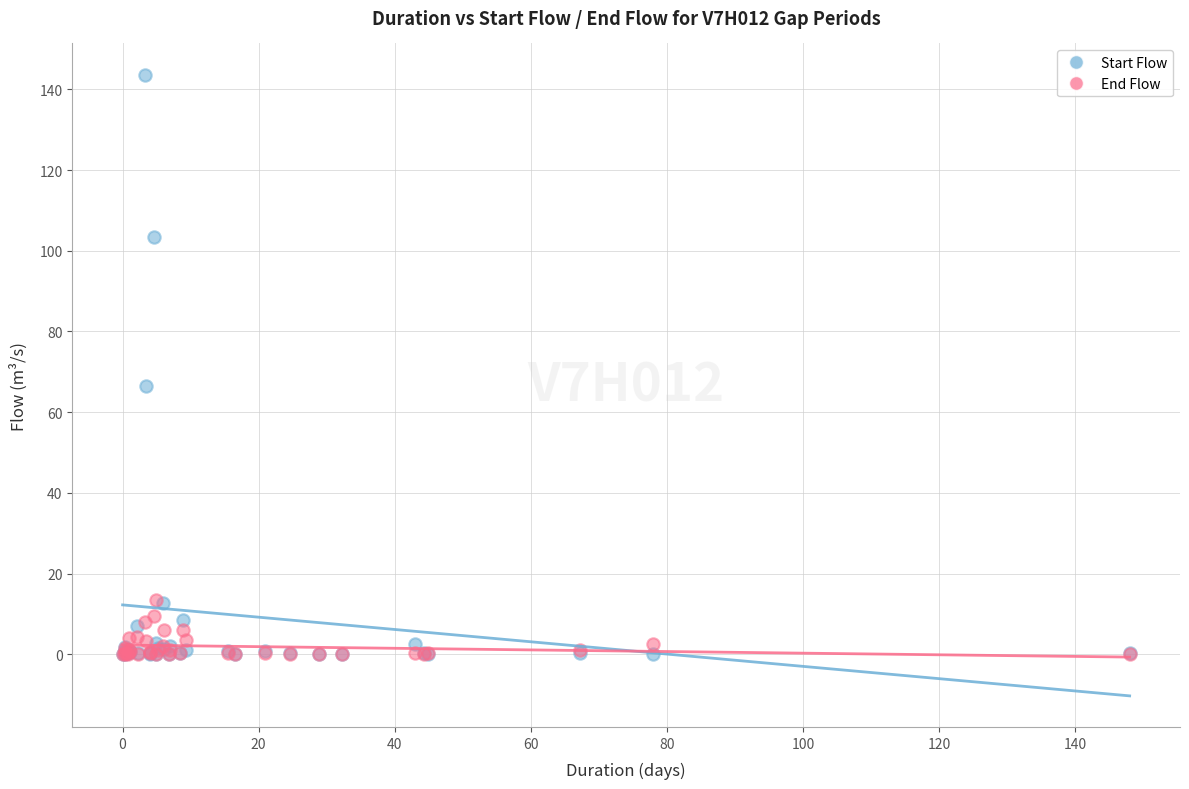

Across all series, what Y value is closest to 71?

66.4